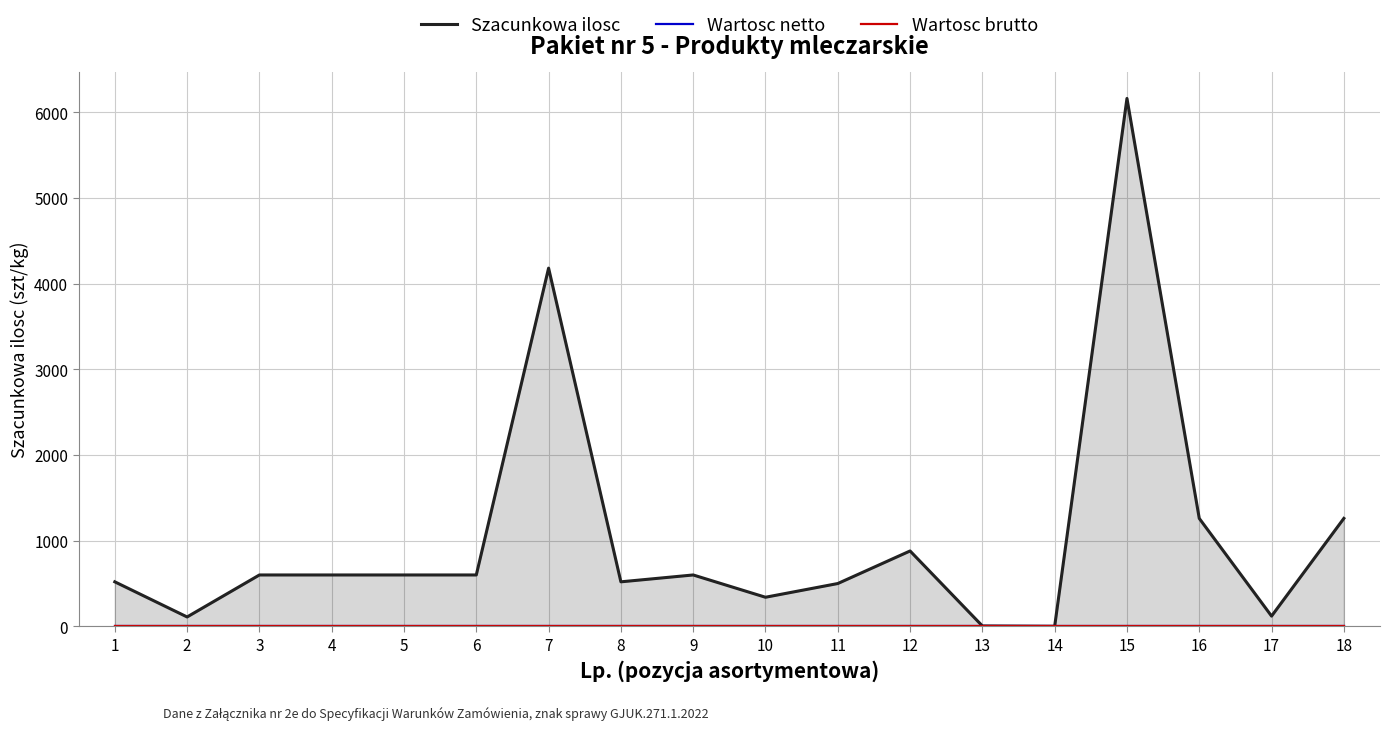

Between 10 and 16, which is larger?

16